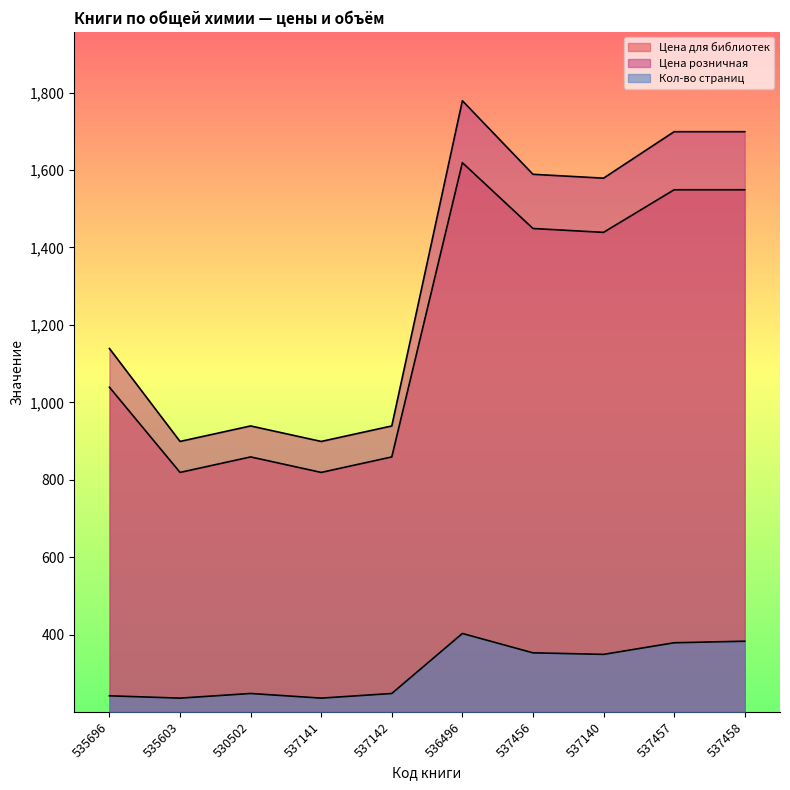

Where does the Цена для библиотек series first go above 1439?

536496